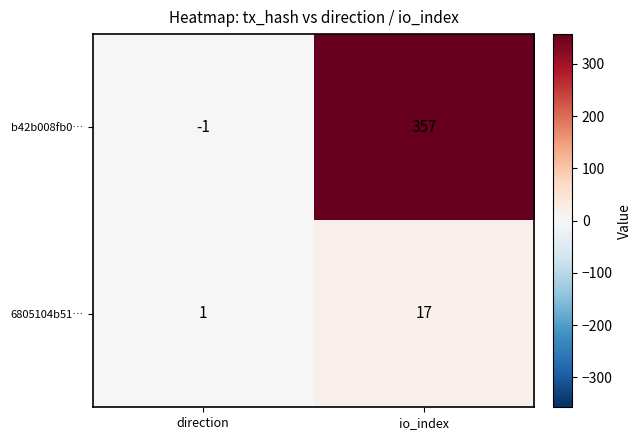

What is the difference between the maximum and minimum values in the 6805104b51… series?

16